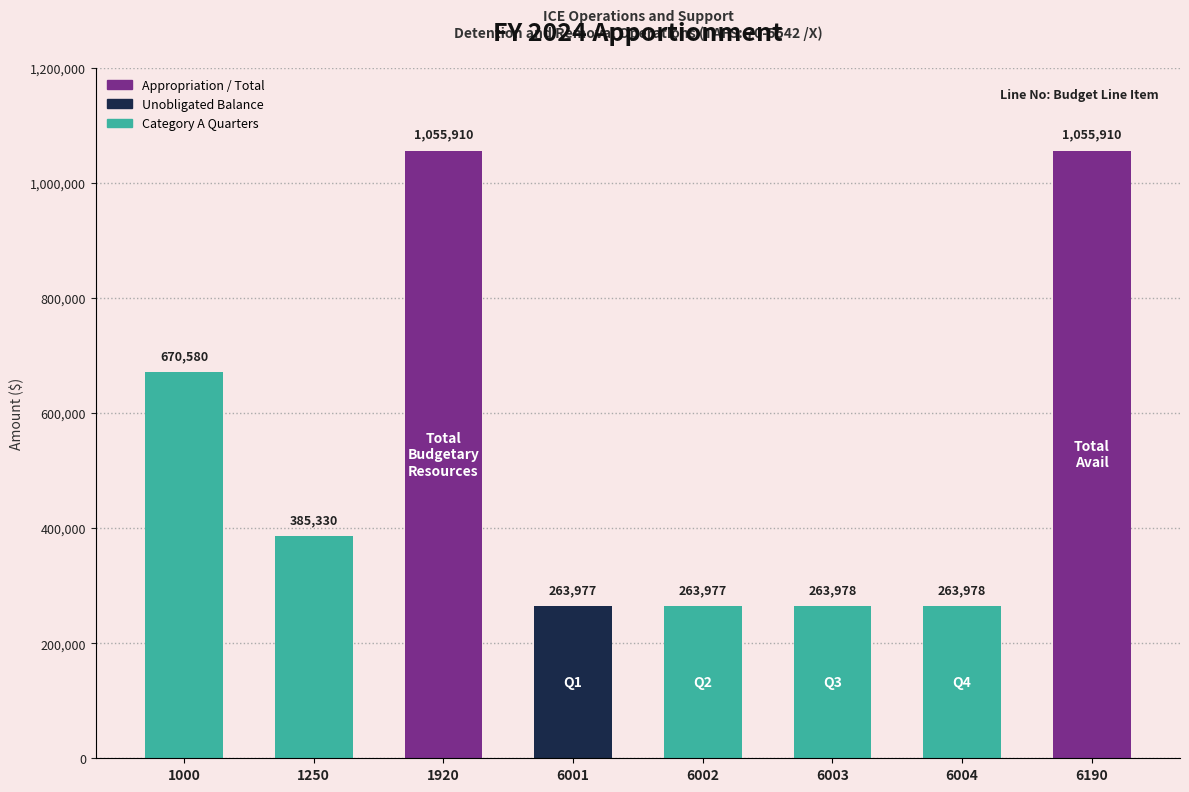

Reading left to right, list all the values displayed in this chart.

1000=670580	1250=385330	1920=1055910	6001=263977	6002=263977	6003=263978	6004=263978	6190=1055910